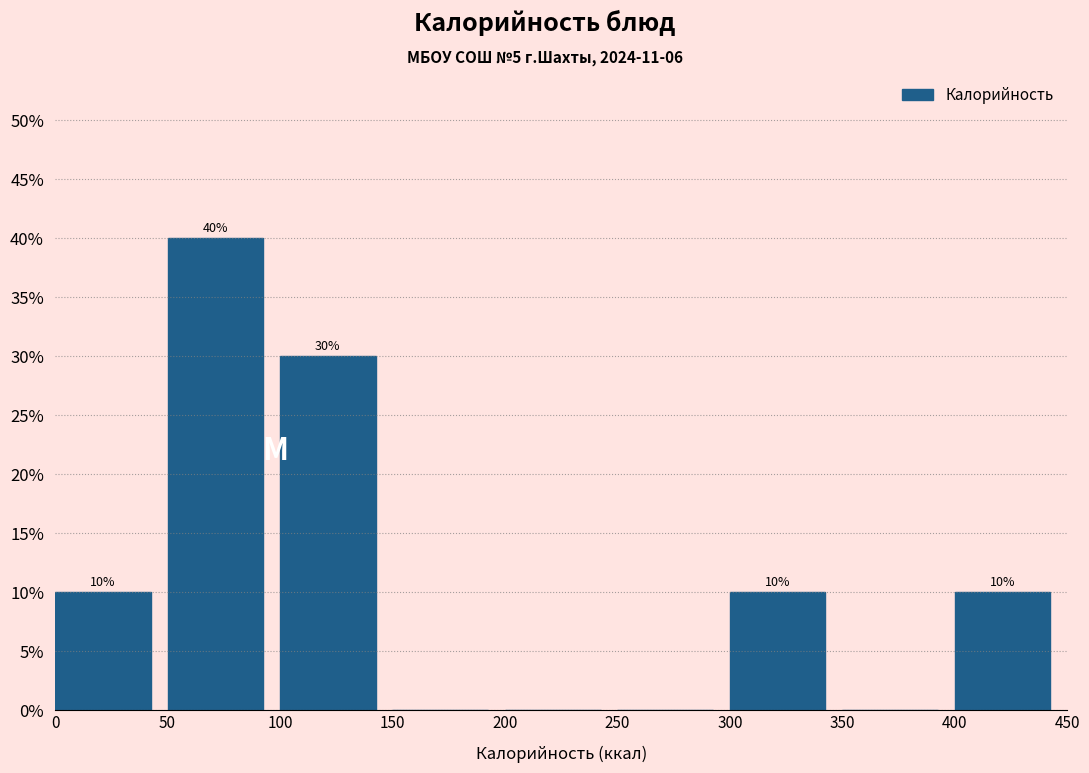

Which range on the x-axis has the tallest bar?

50 to 100